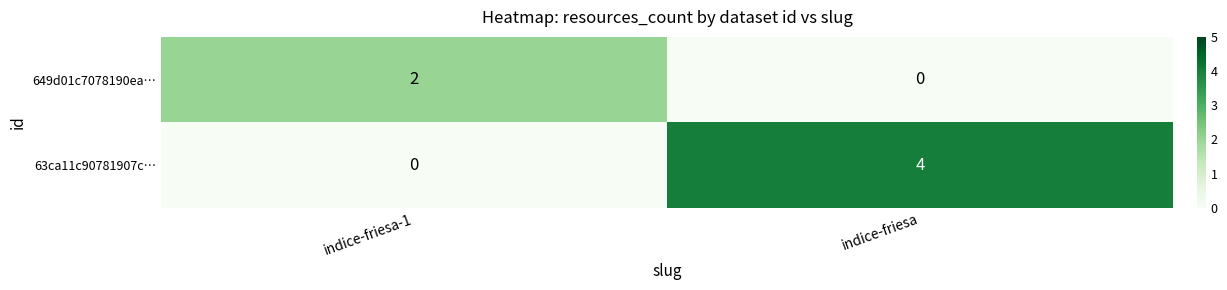

How many categories are shown in the chart?

2